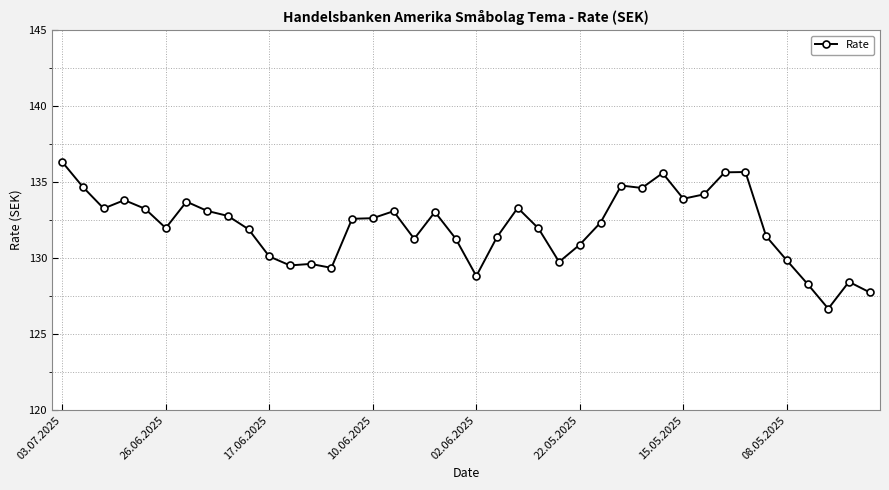

What is the value of the 2nd point from the left?

134.7